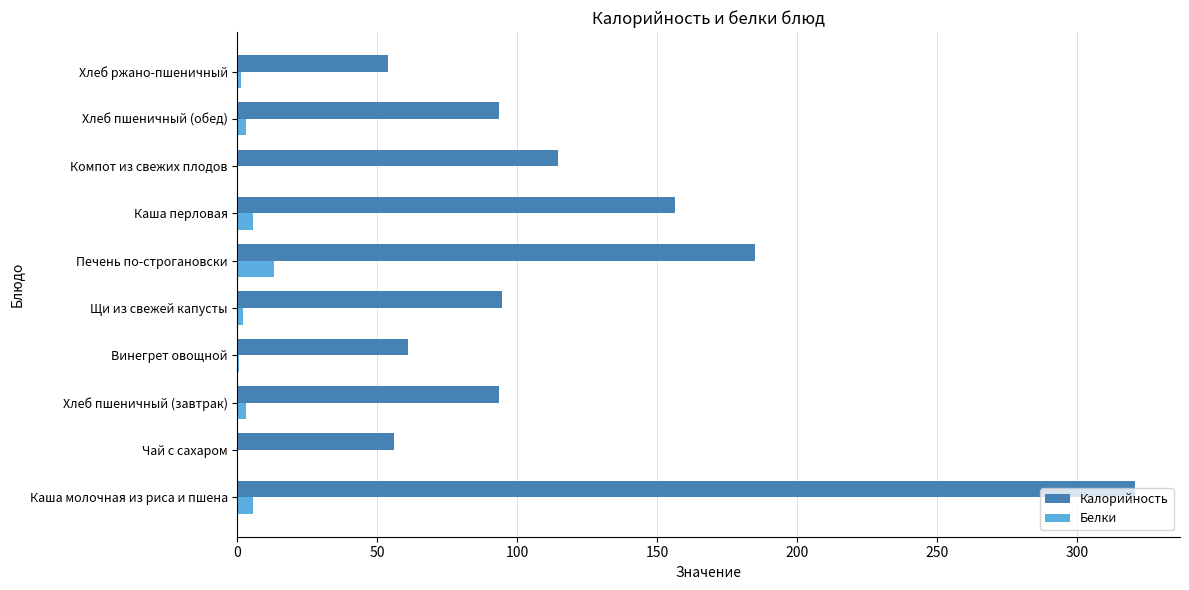

What are all the series names shown in the legend?

Калорийность, Белки